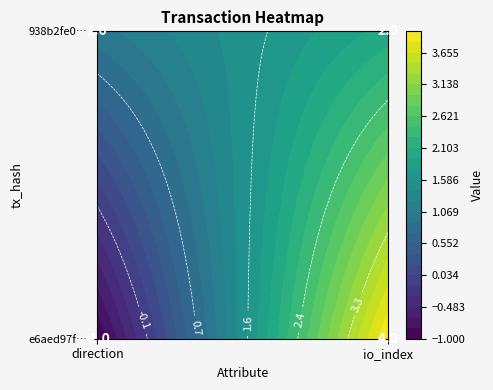

What is the sum of the 938b2fe03b3574afd396d68bfb9ffeabf21e8dc values at 1 and 0?

3